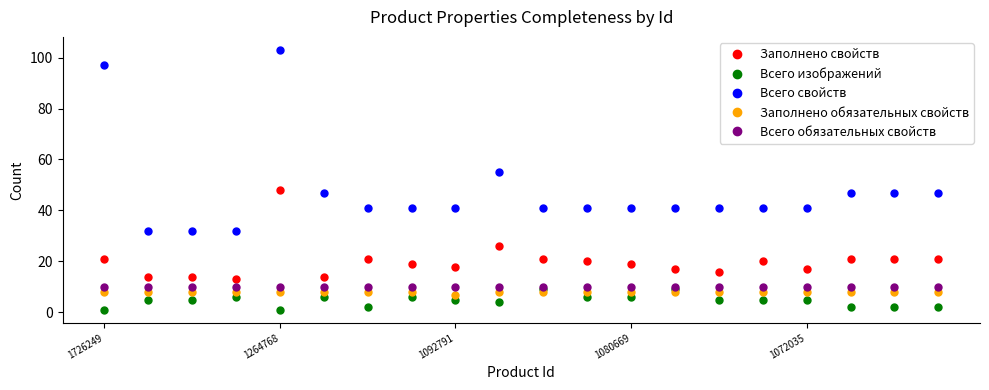

Which series has the largest range (max minus min)?

Всего свойств